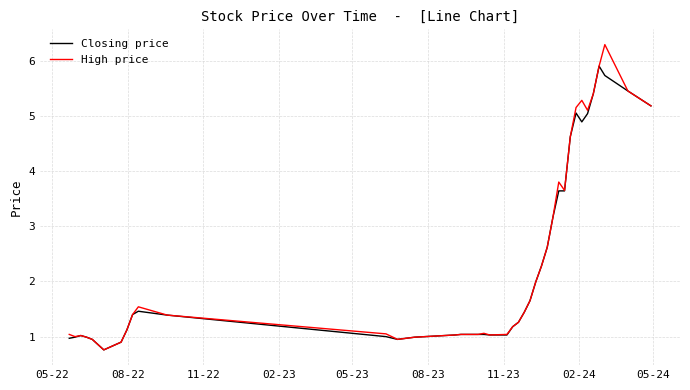

Does the chart display data point markers on the line(s)?

No